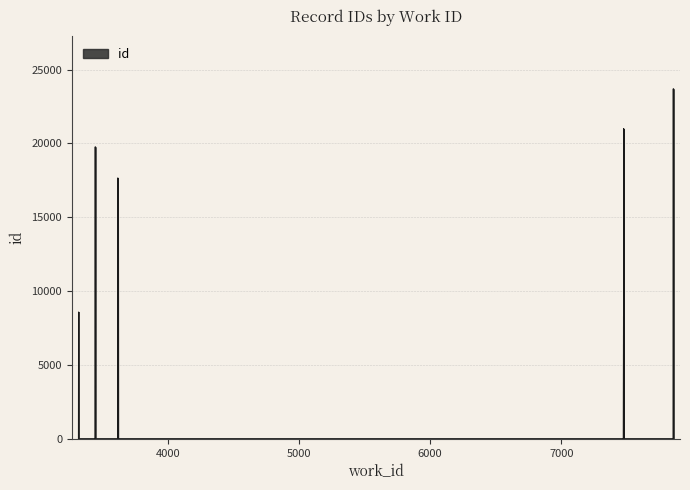

Between 7476 and 3318, which is larger?

7476